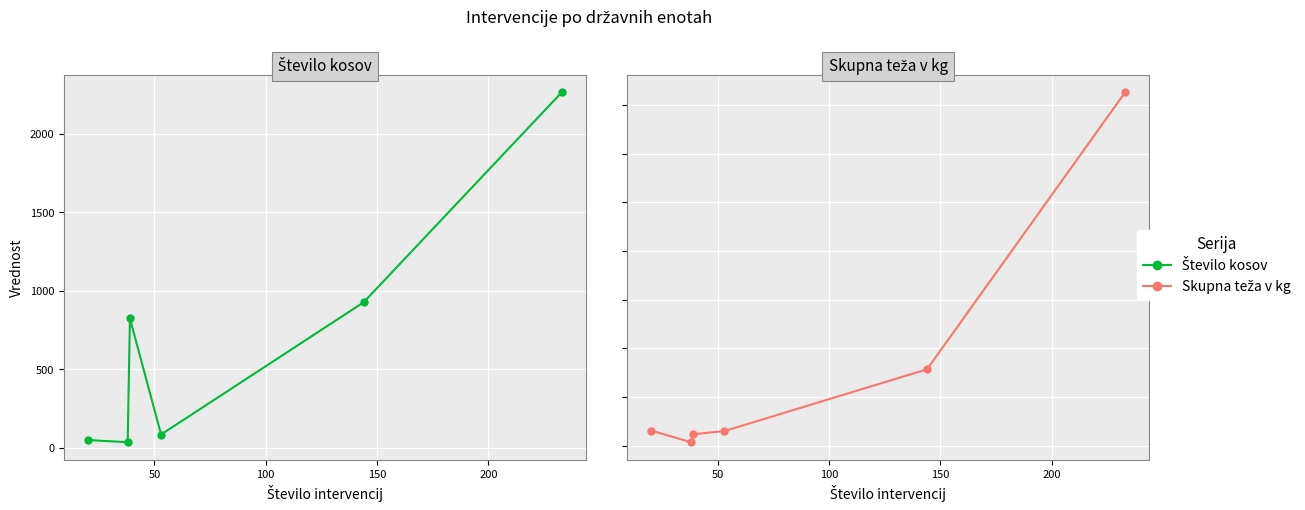

What are all the series names shown in the legend?

Število kosov, Skupna teža v kg